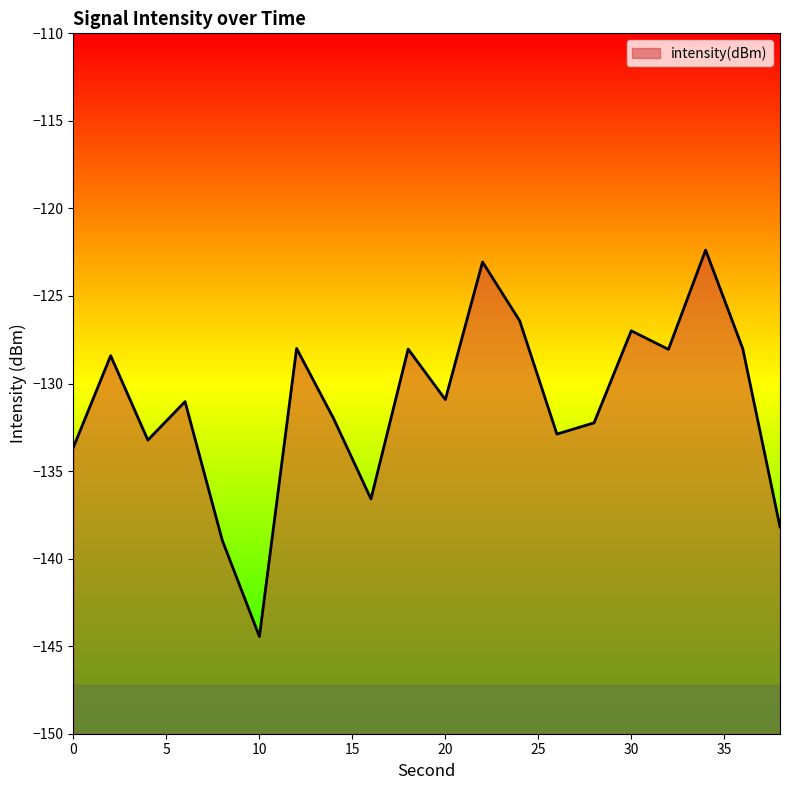

What is the change in value from 10 to 32?

+16.4